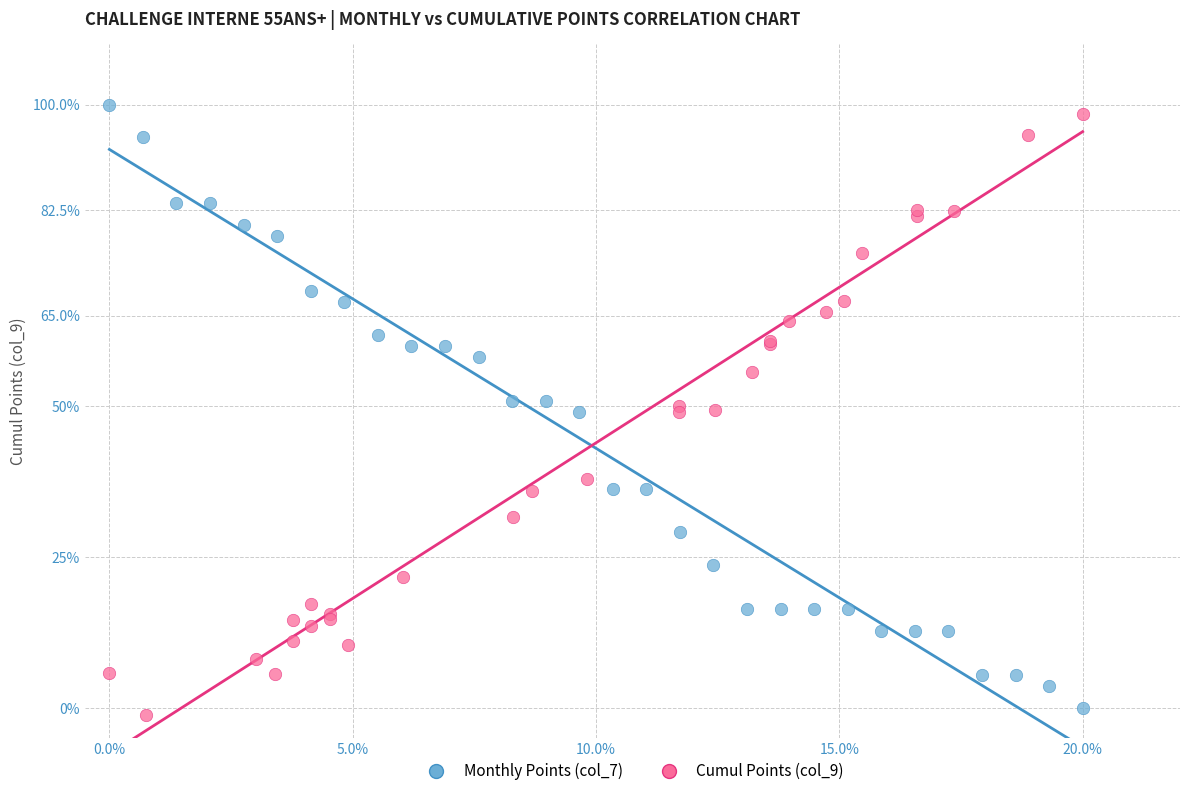

Which series reaches the maximum Y coordinate?

Monthly Points (col_7)